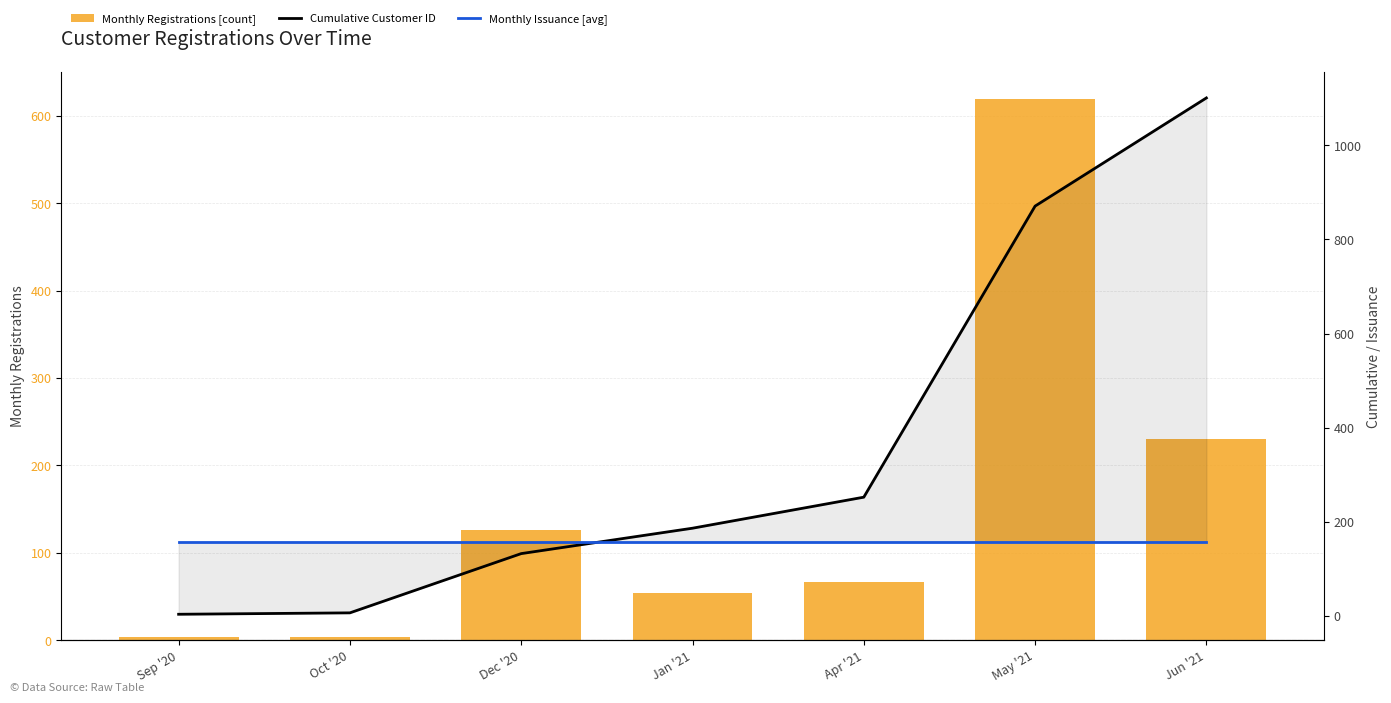

At which category is the sum across all series the highest?

May '21